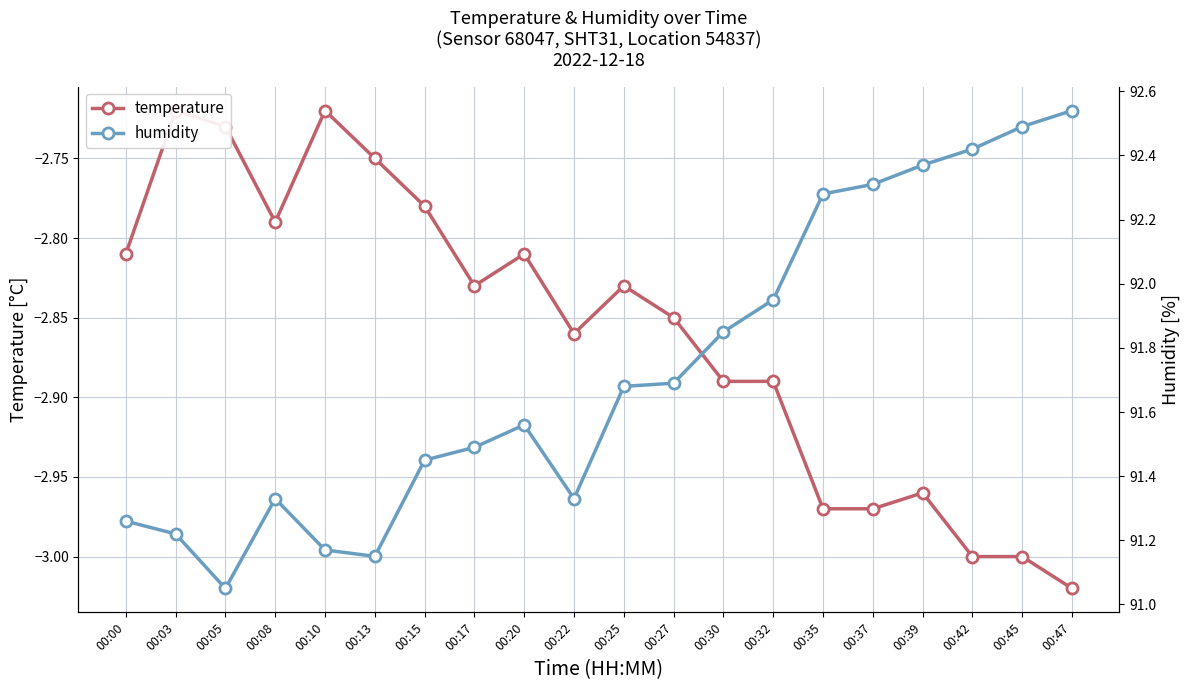

At which category does temperature reach its first local peak?

00:03